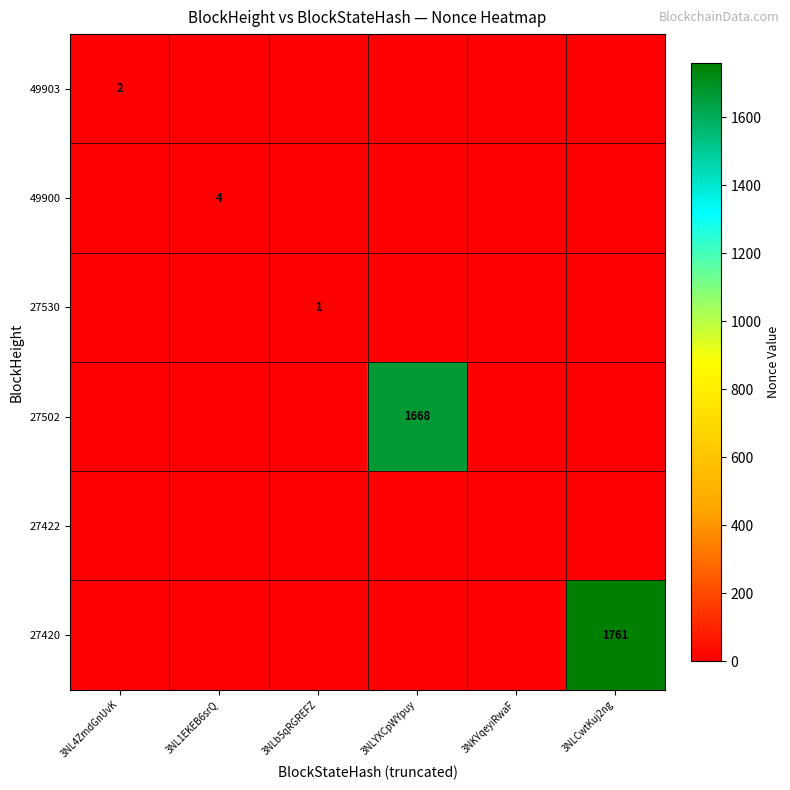

How many distinct data groups are displayed?

6